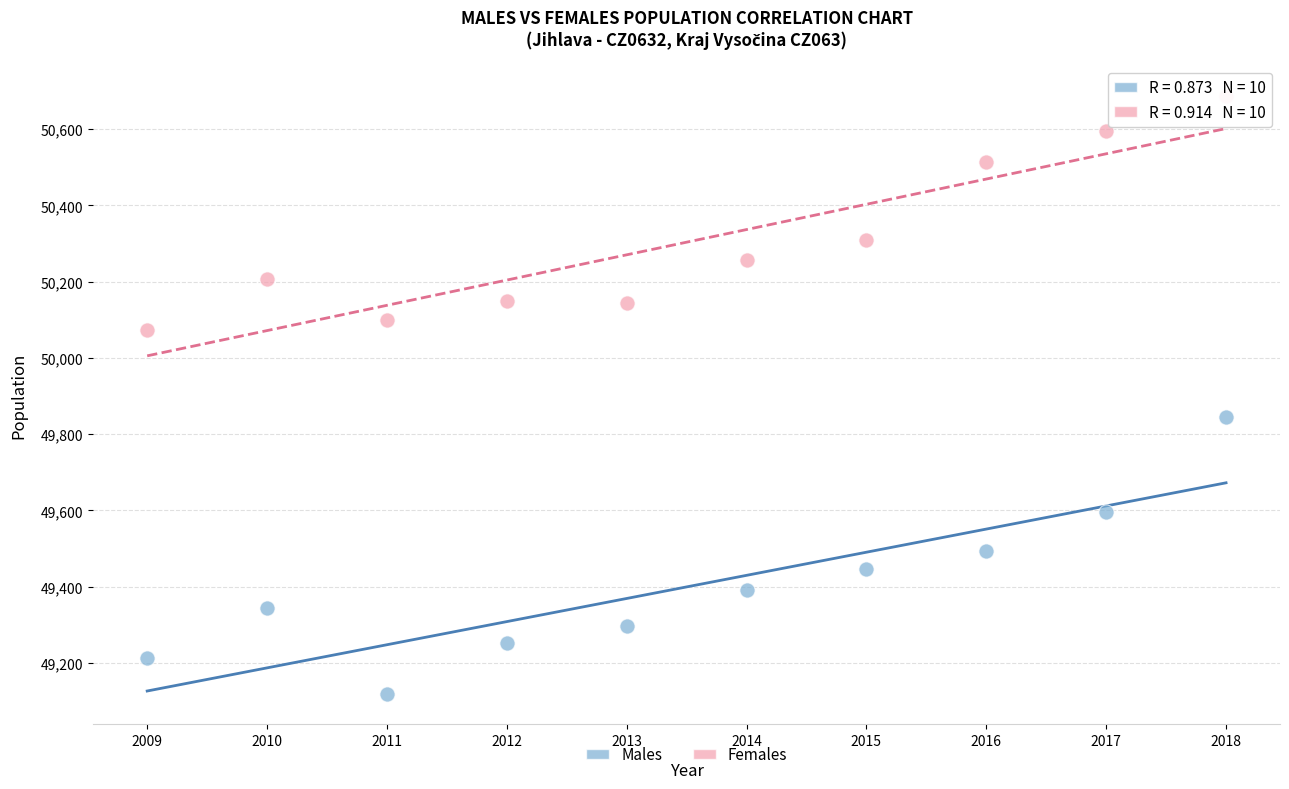

Which series contains the highest Y value?

Females